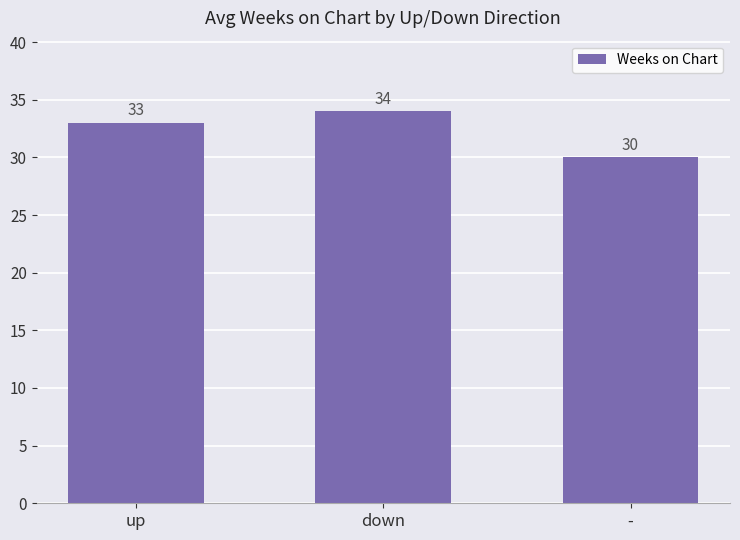

List the labels in order of value, smallest first.

-, up, down